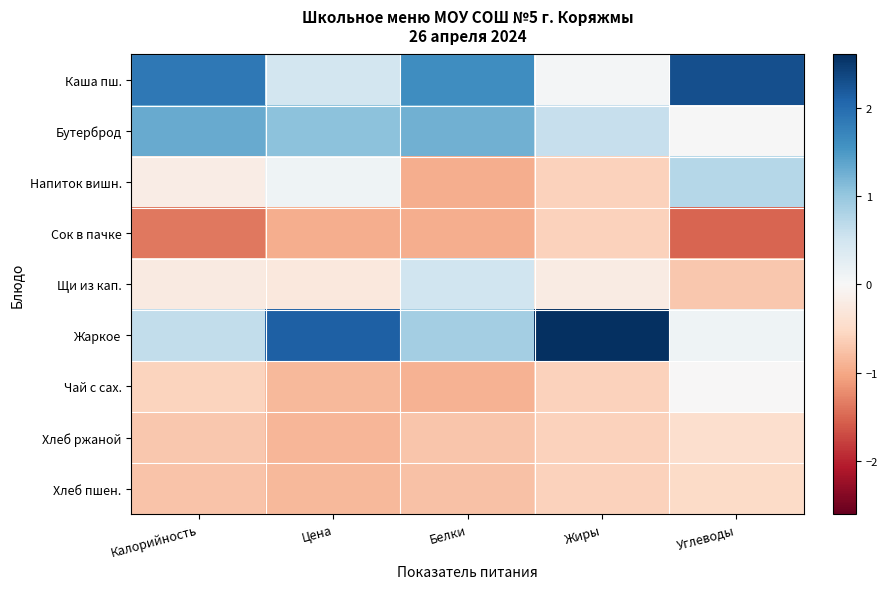

At Жиры, list the series in order from smallest to largest.

Напиток вишн., Сок в пачке, Чай с сах., Хлеб пшен., Хлеб ржаной, Щи из кап., Каша пш., Бутерброд, Жаркое